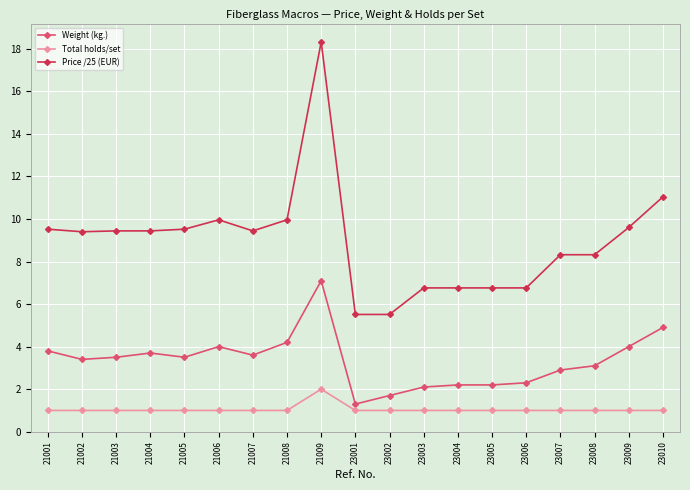

What is the average value of the Price /25 (EUR) series?

9.0